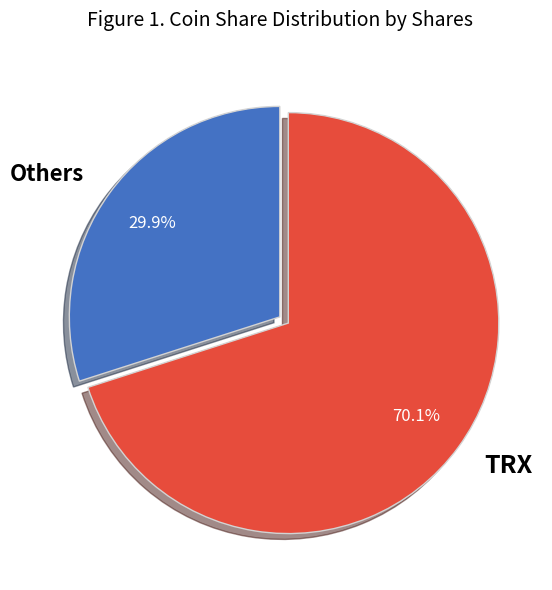

Does any single category account for the majority?

Yes